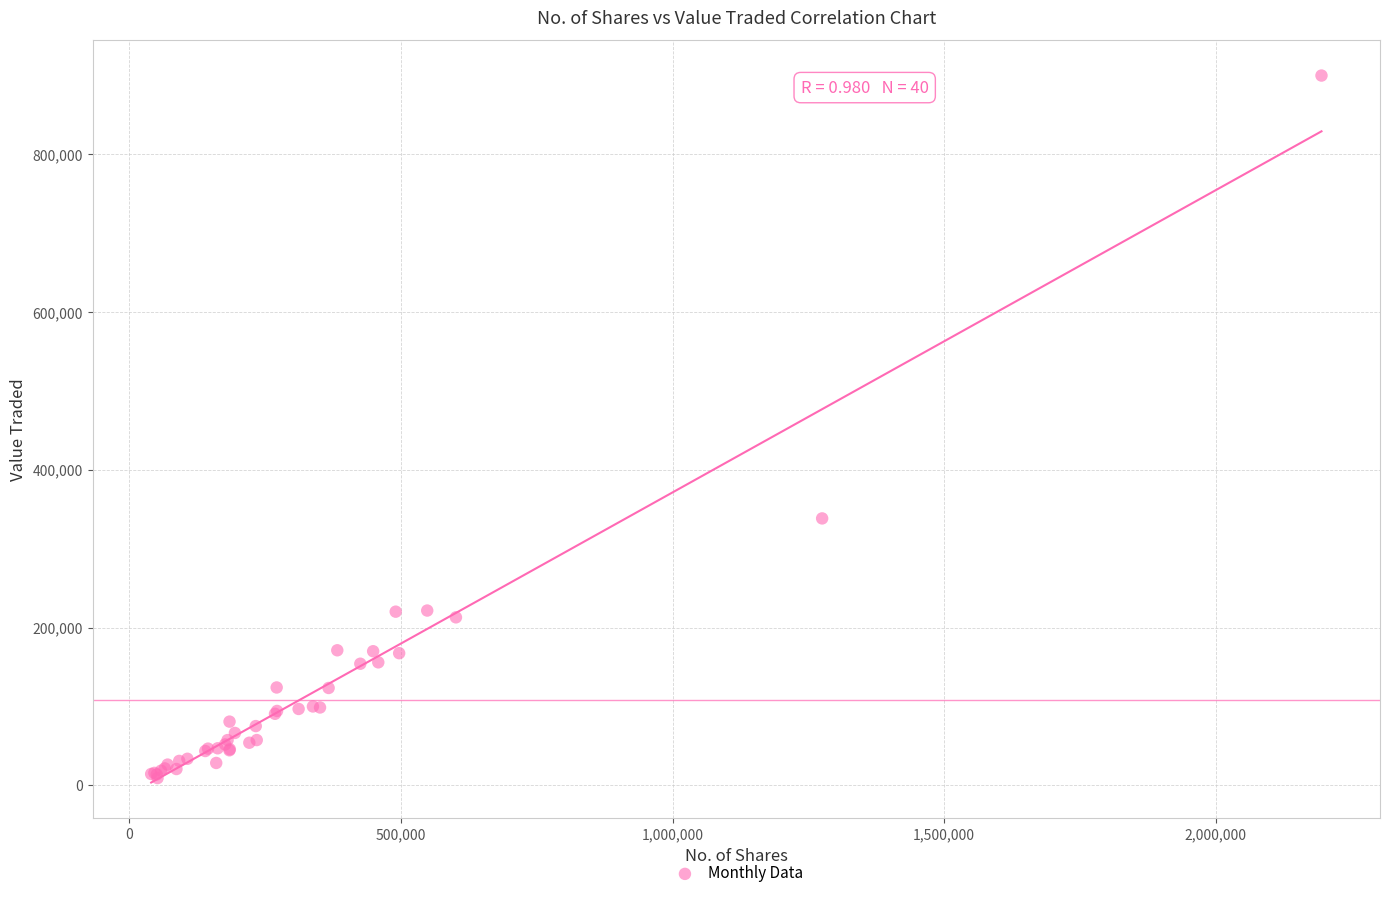

What Y value in the scatter plot is closest to 454324?

338264